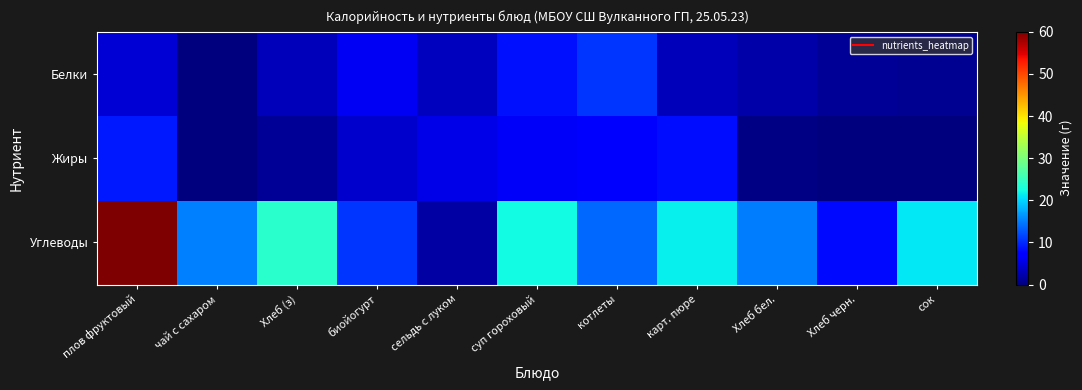

At which category is the sum across all series the highest?

плов фруктовый